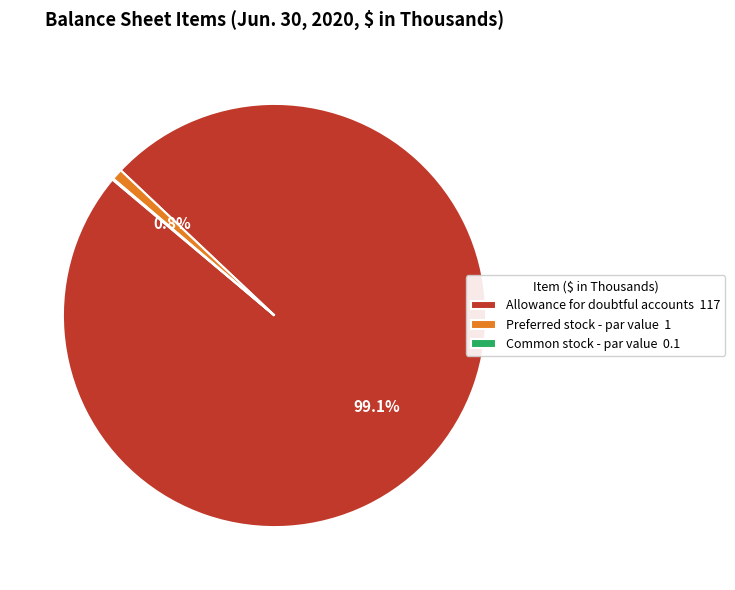

Between Preferred stock - par value 1 and Allowance for doubtful accounts 117, which is larger?

Allowance for doubtful accounts 117